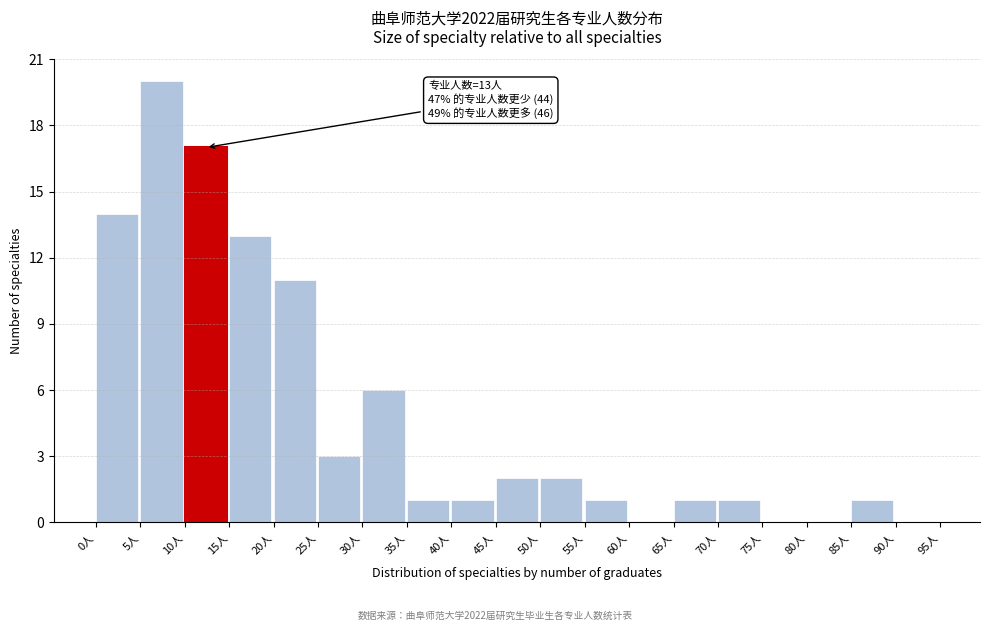

Which range on the x-axis has the tallest bar?

5 to 10